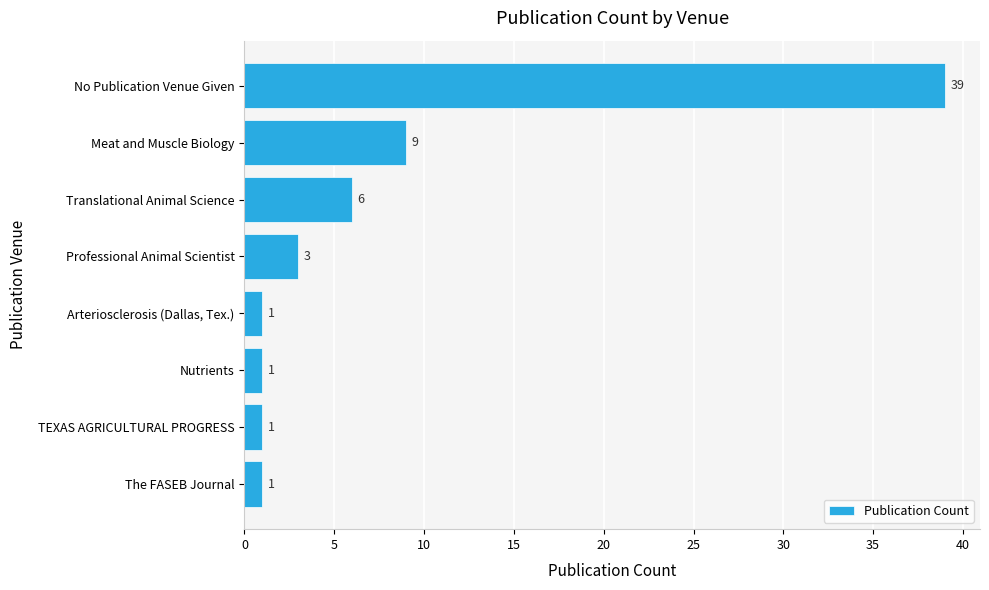

Is it true that the value at Meat and Muscle Biology is 9?

True